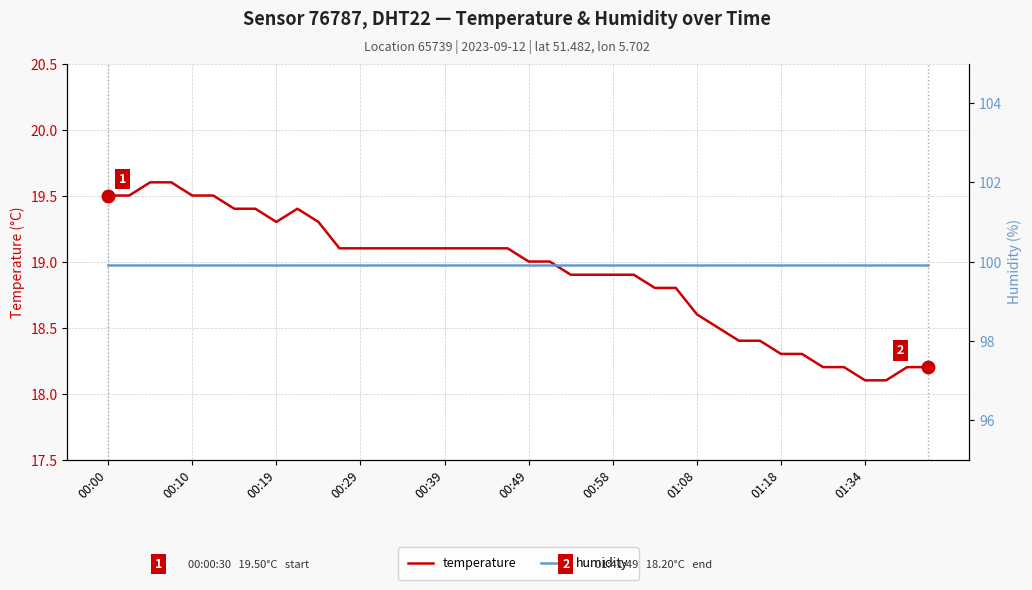

At which label does temperature first exceed 19?

00:00